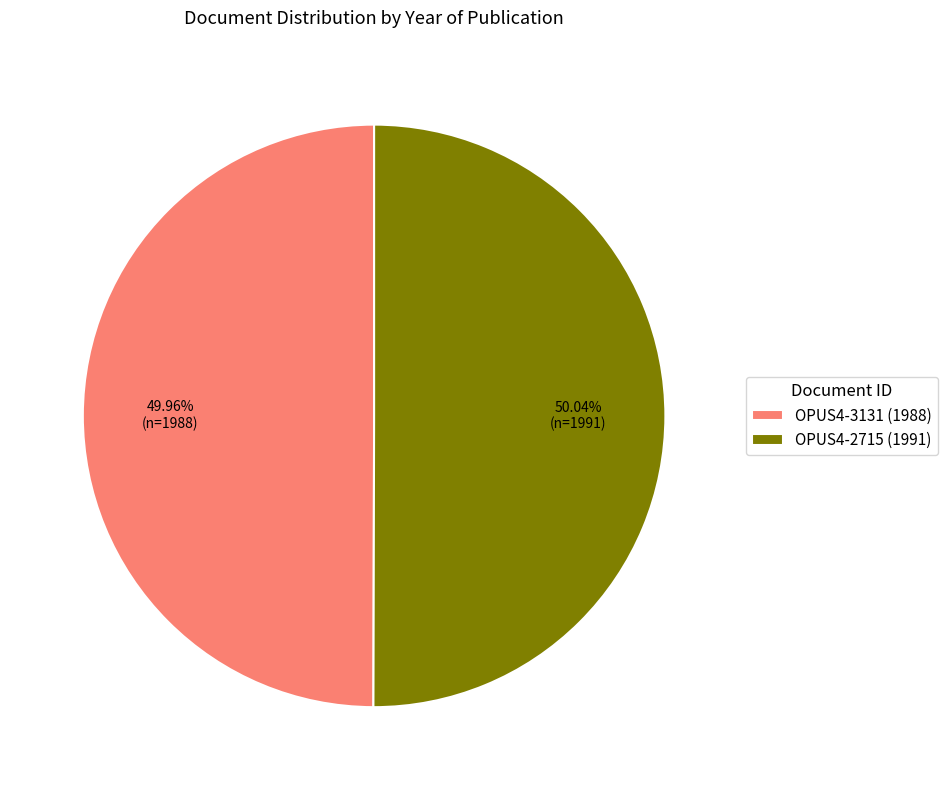

Is it true that OPUS4-2715 is 50% of the pie?

True